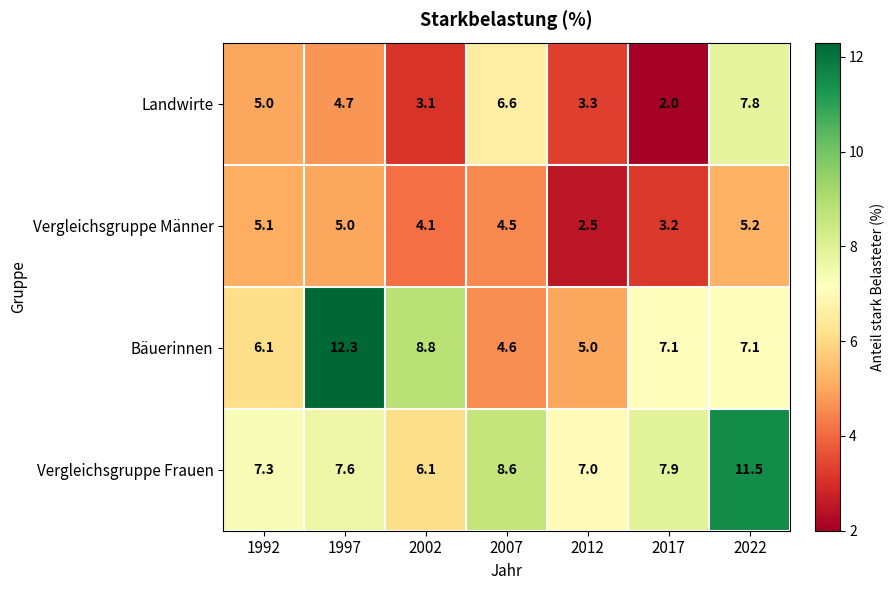

Which series has the largest total across all categories?

Vergleichsgruppe Frauen